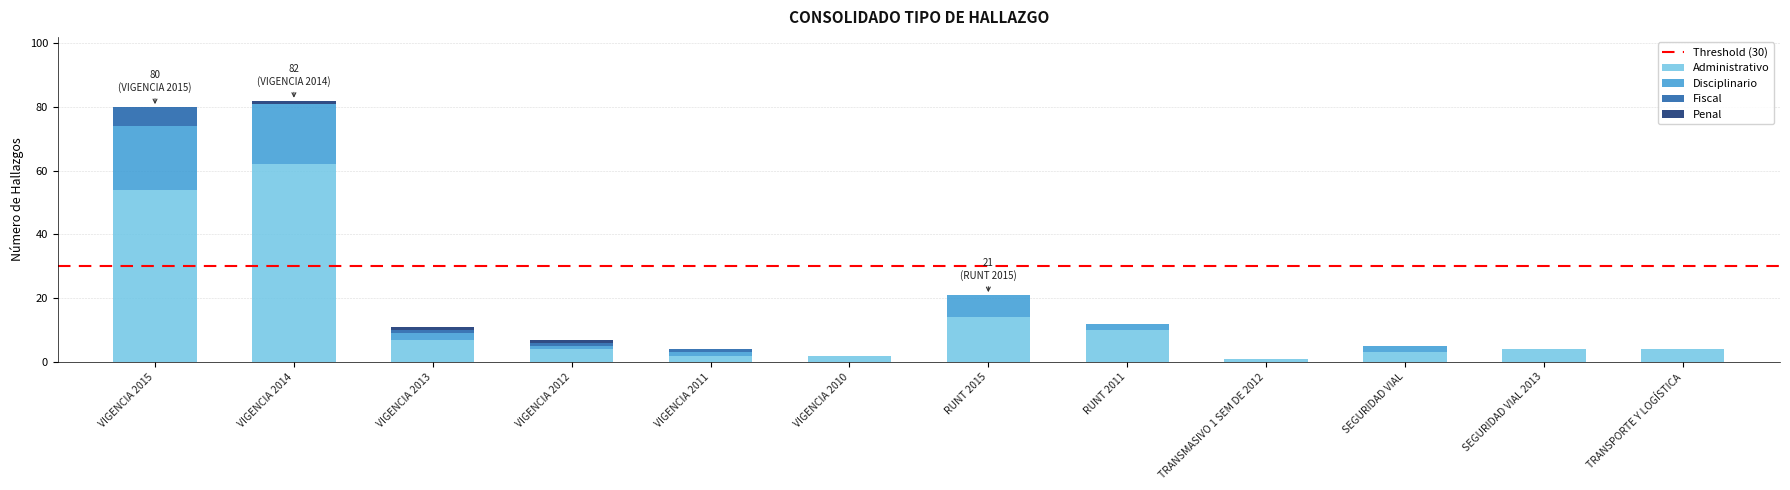

Is it true that Administrativo equals 54 at VIGENCIA 2015?

True